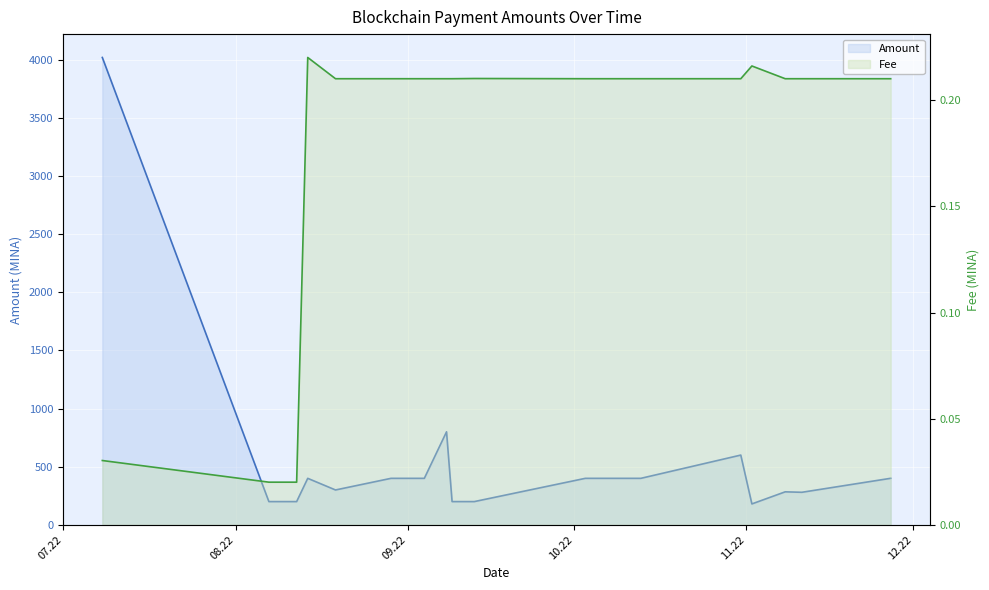

What is the total value across all series at 2022-10-31?

600.2